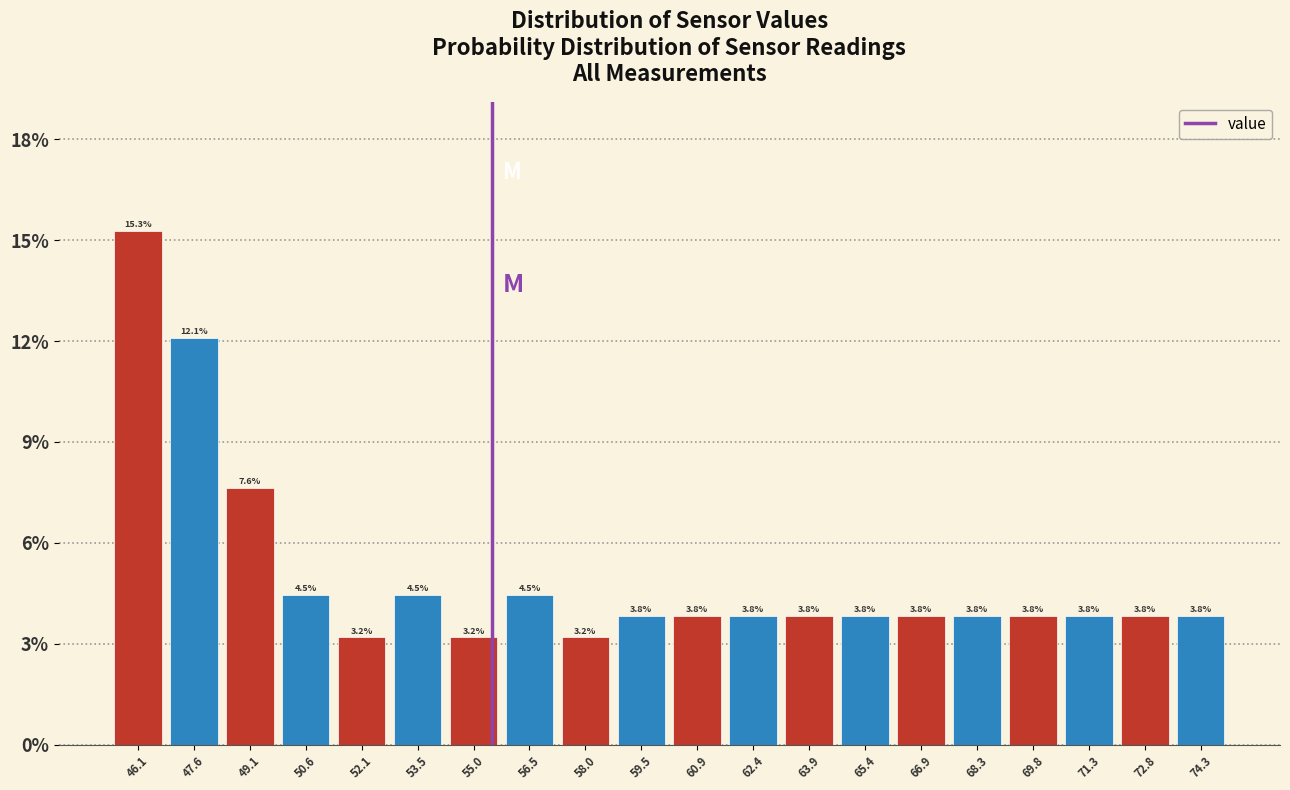

Reading left to right, list every bar in this chart as the range it spans on the x-axis followed by its height. The bar edges are not printed on the chart, so give them approximately, as read against the axis.

45.40 to 46.88: 15.3
46.88 to 48.36: 12.1
48.36 to 49.84: 7.6
49.84 to 51.32: 4.5
51.32 to 52.80: 3.2
52.80 to 54.28: 4.5
54.28 to 55.76: 3.2
55.76 to 57.24: 4.5
57.24 to 58.72: 3.2
58.72 to 60.20: 3.8
60.20 to 61.68: 3.8
61.68 to 63.16: 3.8
63.16 to 64.64: 3.8
64.64 to 66.12: 3.8
66.12 to 67.60: 3.8
67.60 to 69.08: 3.8
69.08 to 70.56: 3.8
70.56 to 72.04: 3.8
72.04 to 73.52: 3.8
73.52 to 75.00: 3.8